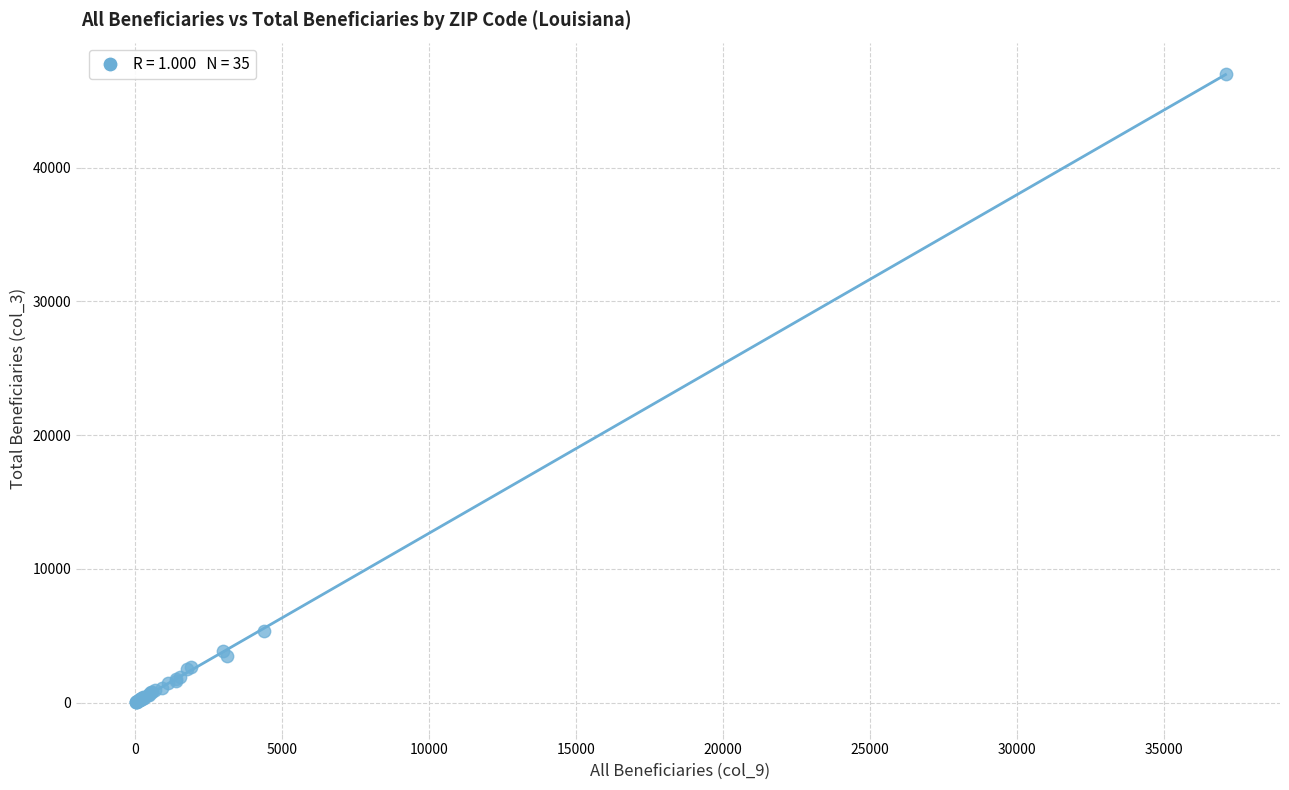

What Y value in the scatter plot is closest to 23507?

5320